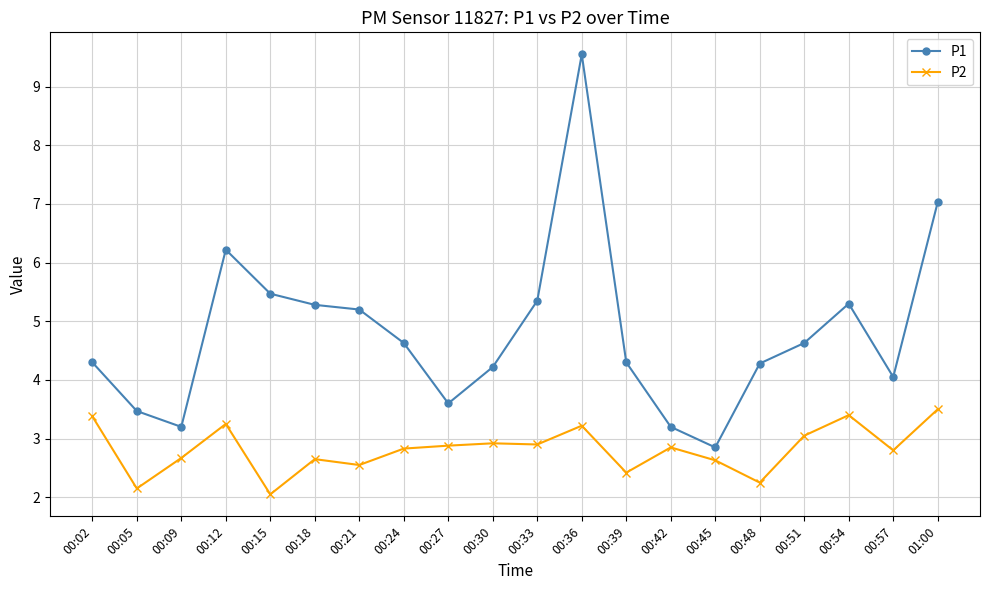

At which category does P2 reach its first local valley?

00:05